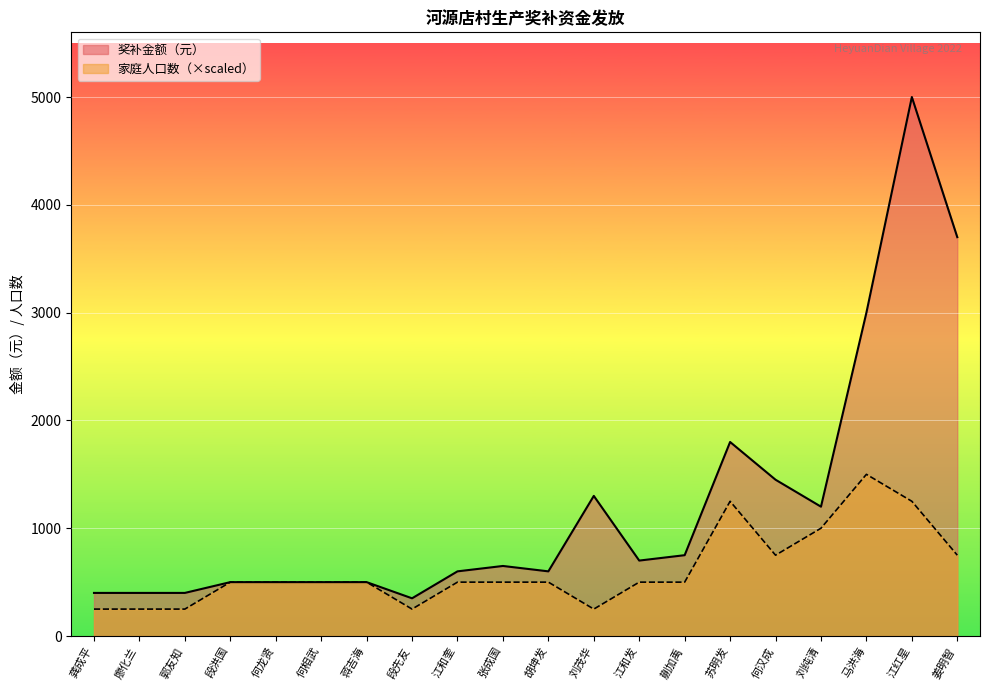

At which category is the sum across all series the highest?

江红星